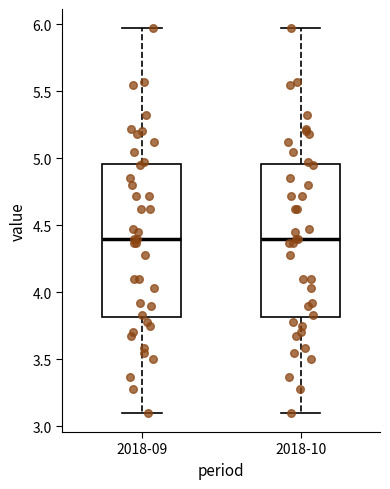

Reading left to right, read every box against the y-axis: the position of its median line, the range the box covers, and the ends of its whiskers. The values are not printed on the chart, so give them approximately, as read against the axis.

2018-09: median 4.40, box 3.80 to 4.95, whiskers 3.10 to 5.95
2018-10: median 4.40, box 3.80 to 4.95, whiskers 3.10 to 5.95